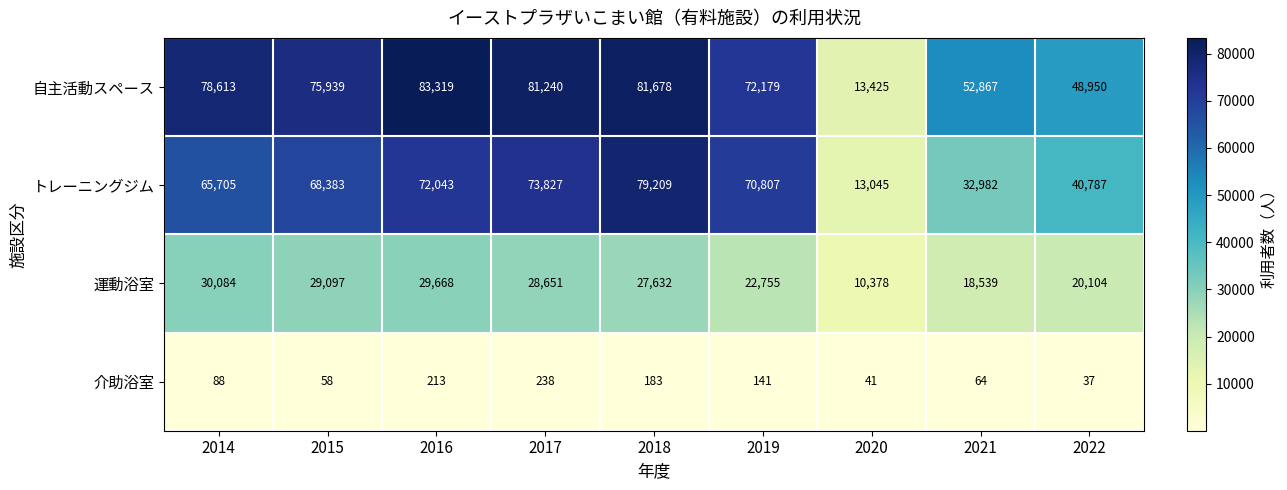

At which label is 運動浴室 closest to 20231?

2022